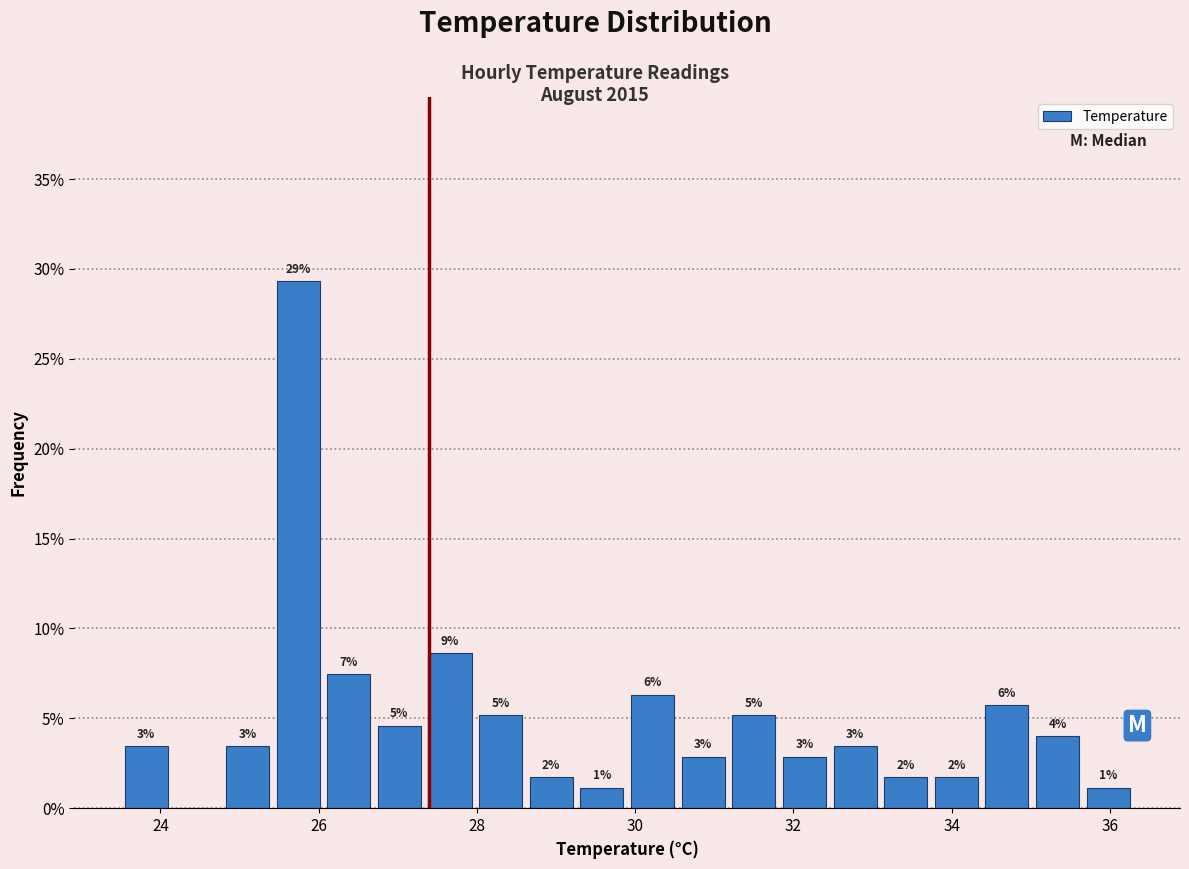

Around what value on the x-axis is the tallest bar? Give the approximate position of its centre, as read against the axis.

25.8